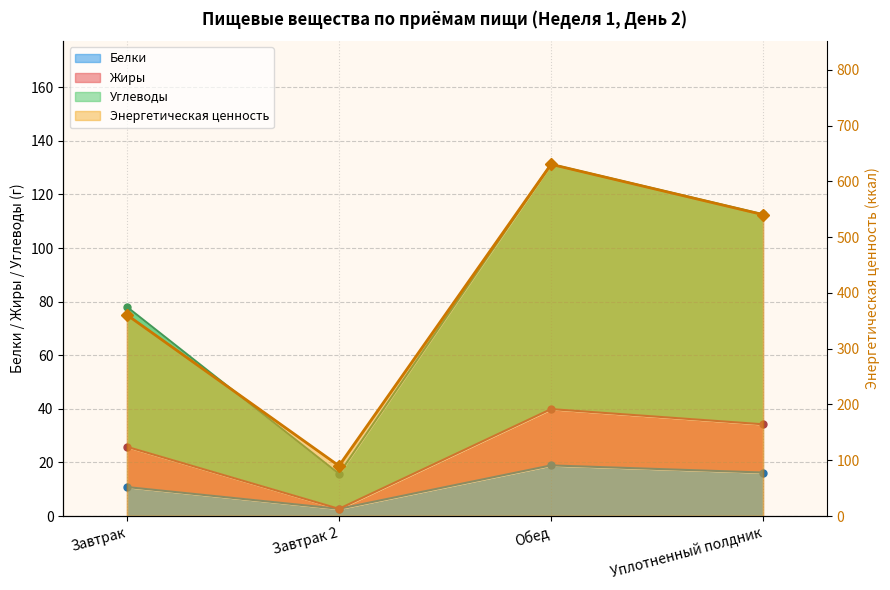

List the labels in order of value, largest first.

Обед, Уплотненный полдник, Завтрак, Завтрак 2